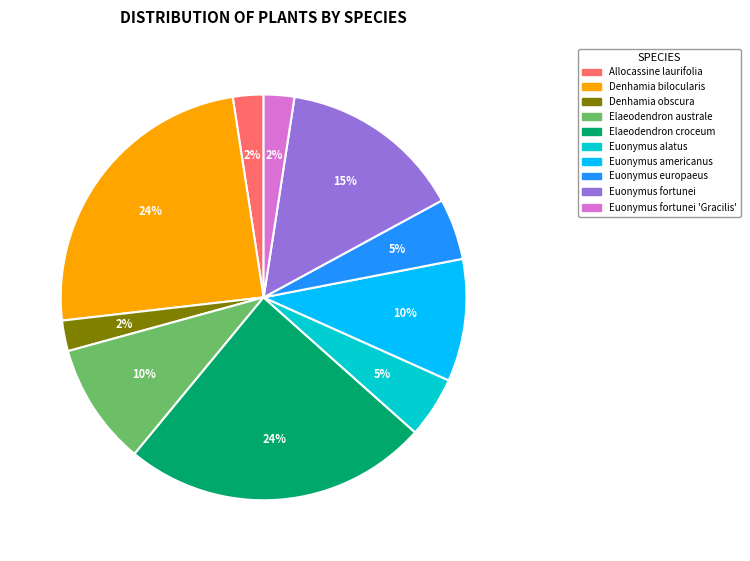

How many segments does this pie chart have?

10